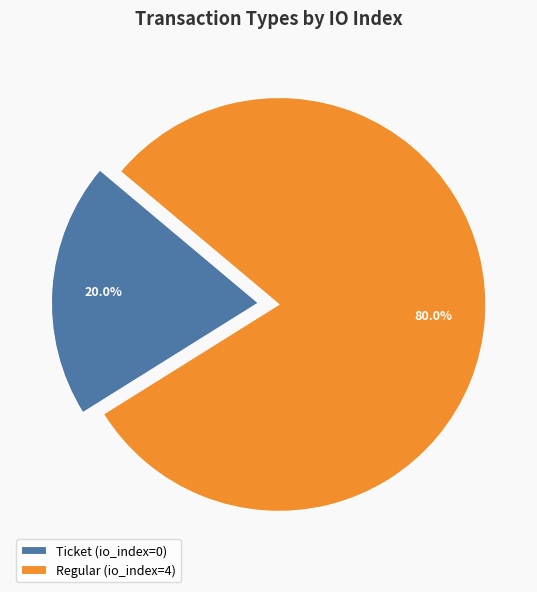

Which category has the biggest portion of the pie?

Regular